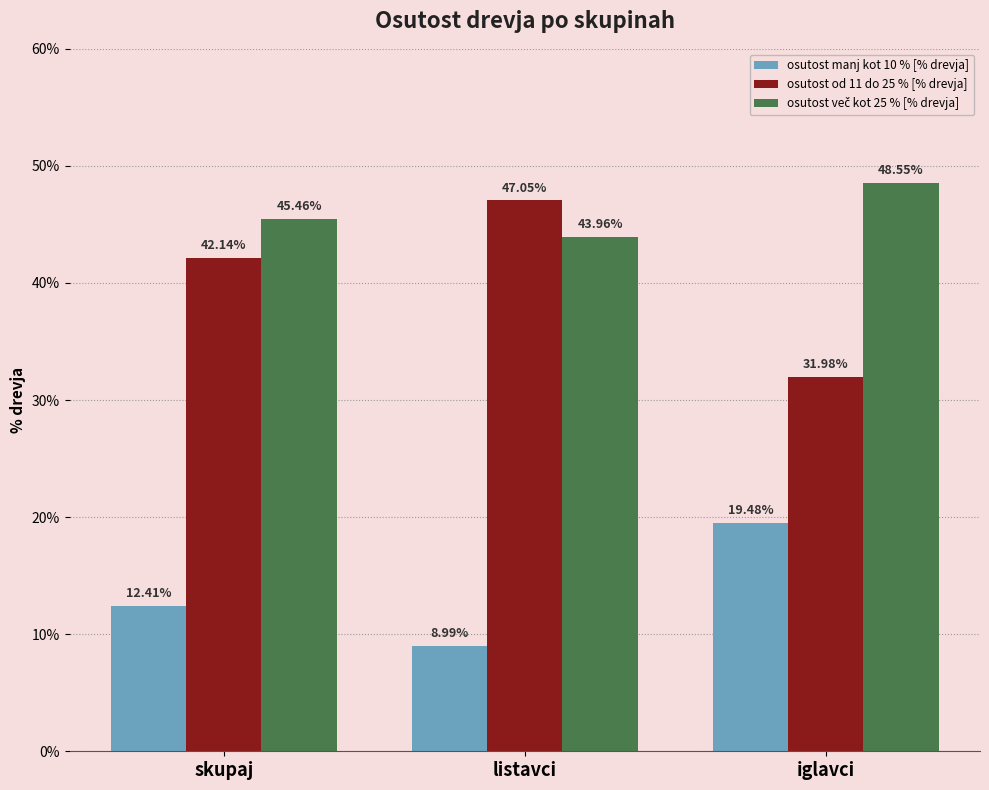

How many data points in osutost manj kot 10 % [% drevja] are above 12?

2